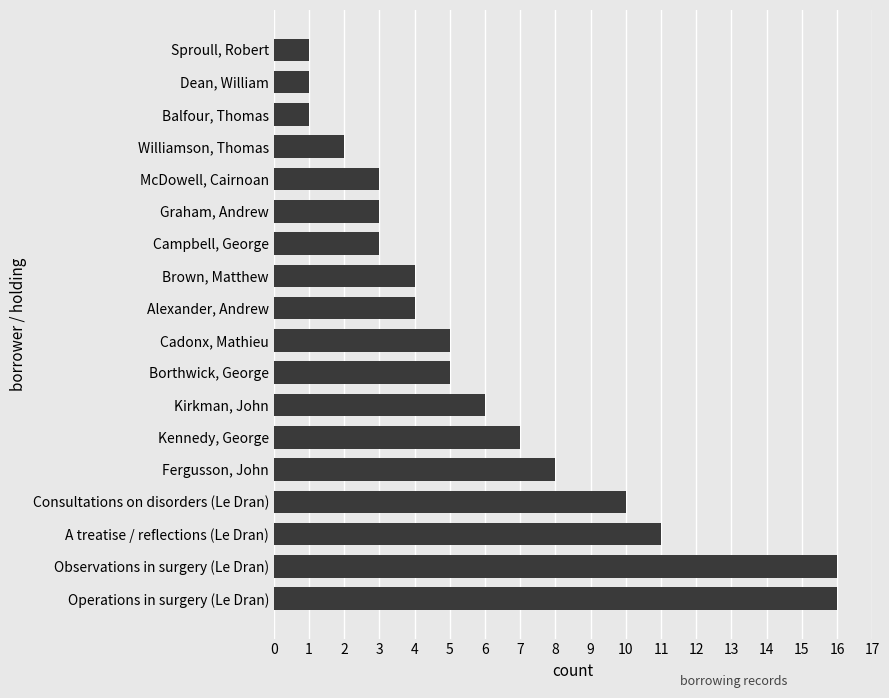

The value at Consultations on disorders (Le Dran) is 10. True or false?

True